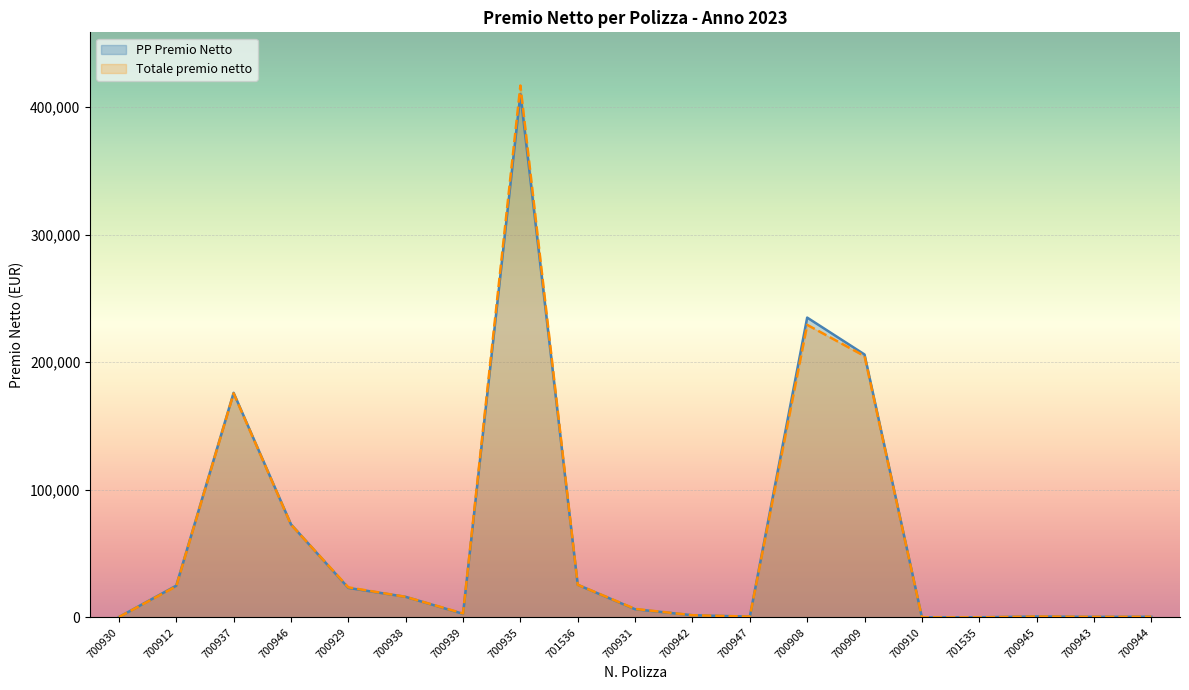

Which series has the largest total across all categories?

PP Premio Netto